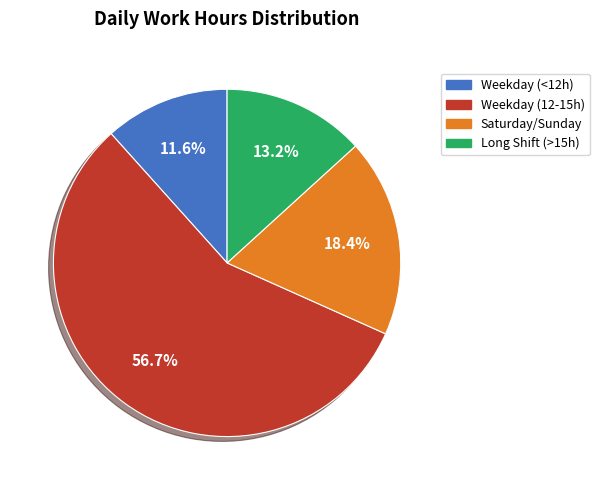

Is there a majority slice in this chart?

Yes